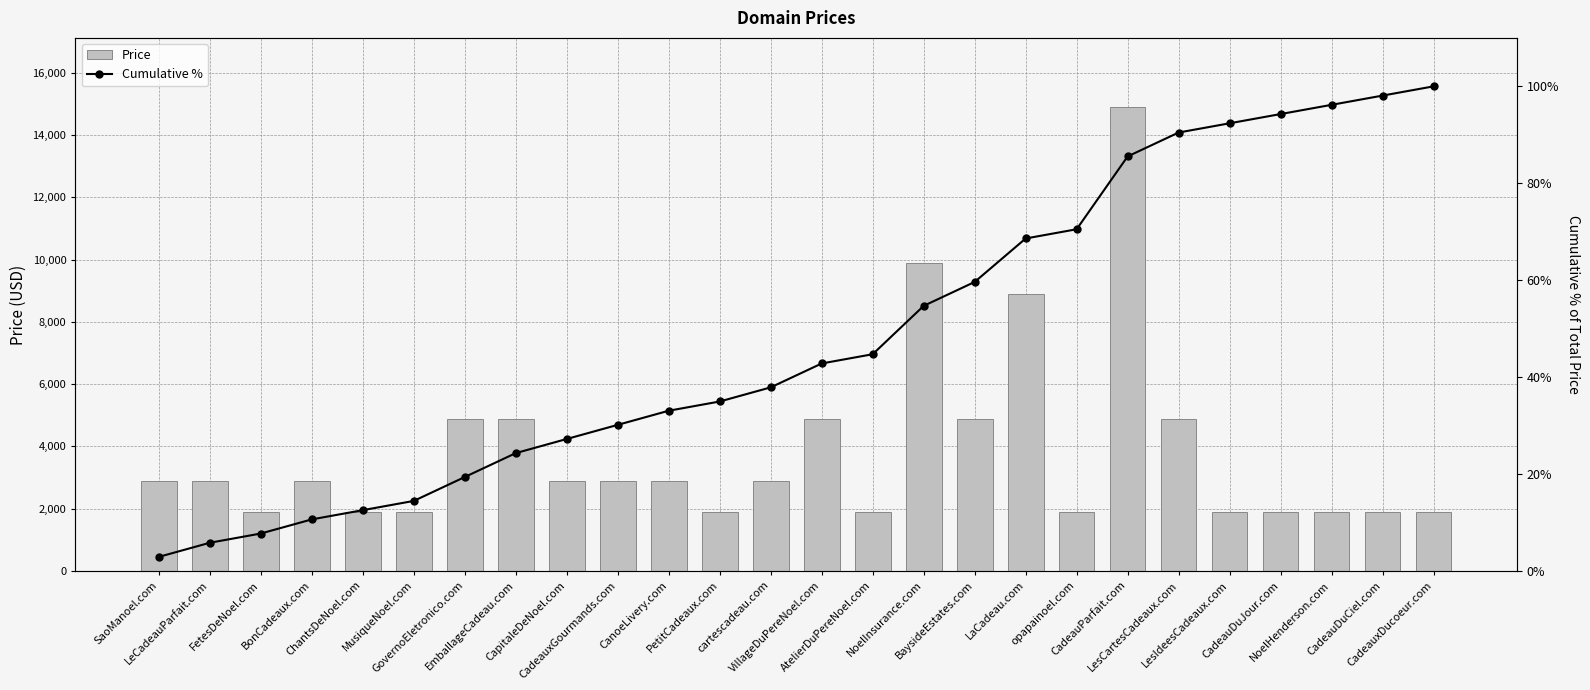

At which category is the sum across all series the highest?

CadeauParfait.com